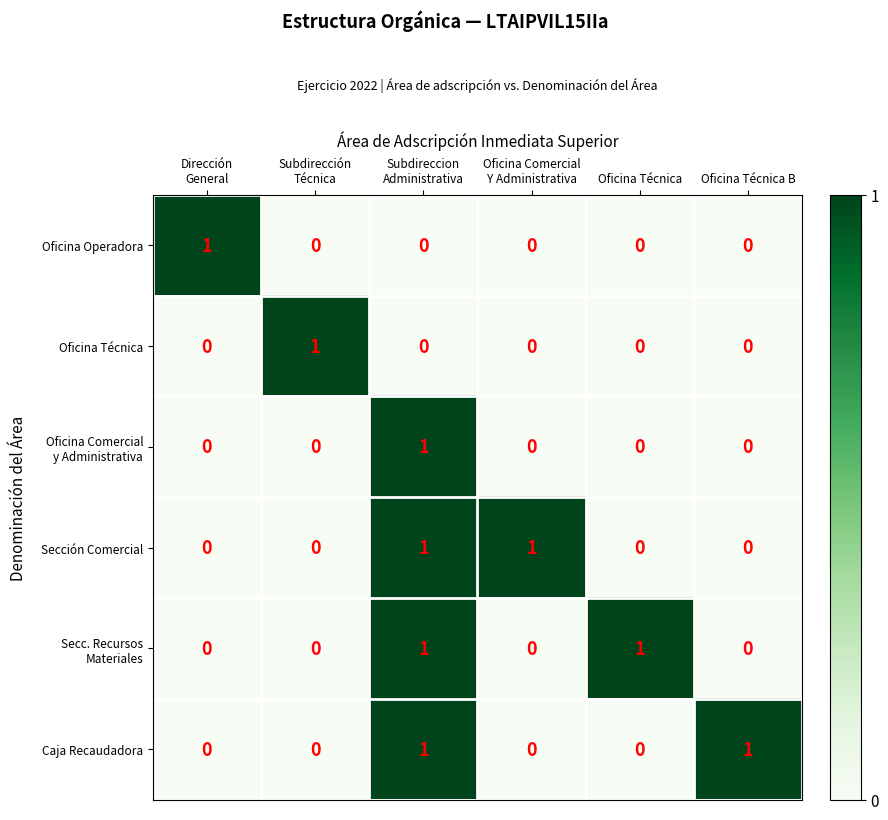

At how many categories does at least one series exceed 0?

6